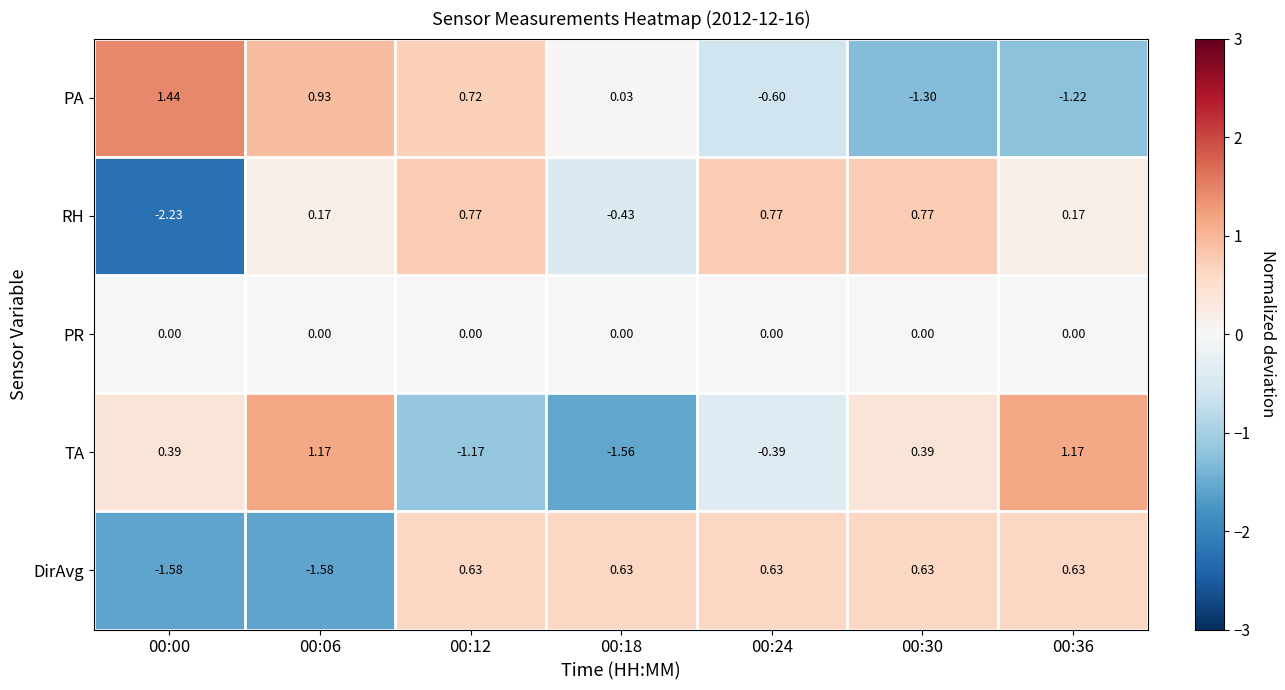

List the series in order of their peak value, lowest first.

PR, DirAvg, RH, TA, PA